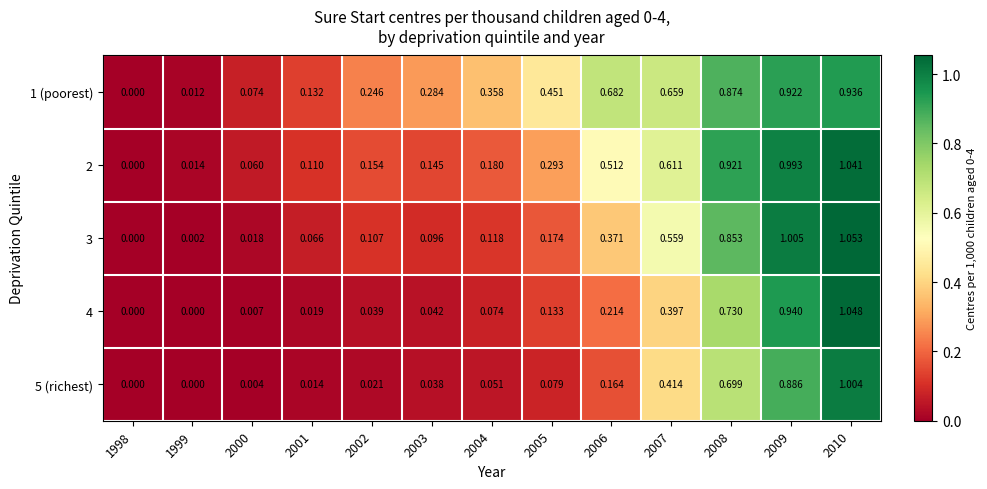

Is the value of 5 (richest) at 2002 greater than the value of 1 (poorest) at 1999?

Yes